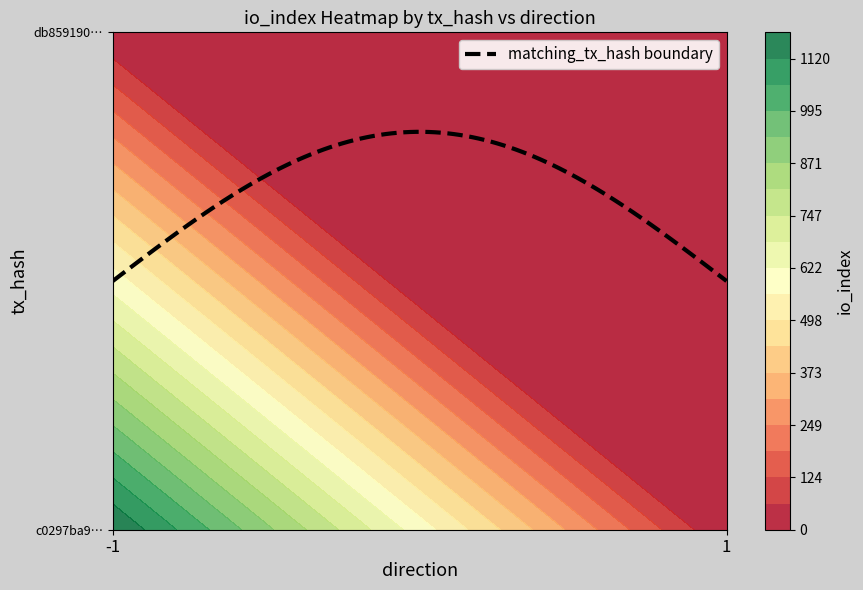

Reading right to left, transcribe all the data shown in this chart.

c0297ba9ebbc44518a6dbb18a696b79a855d735: 0	1181
db85919086de3a129b290b3a34916b563d291ef: 0	0